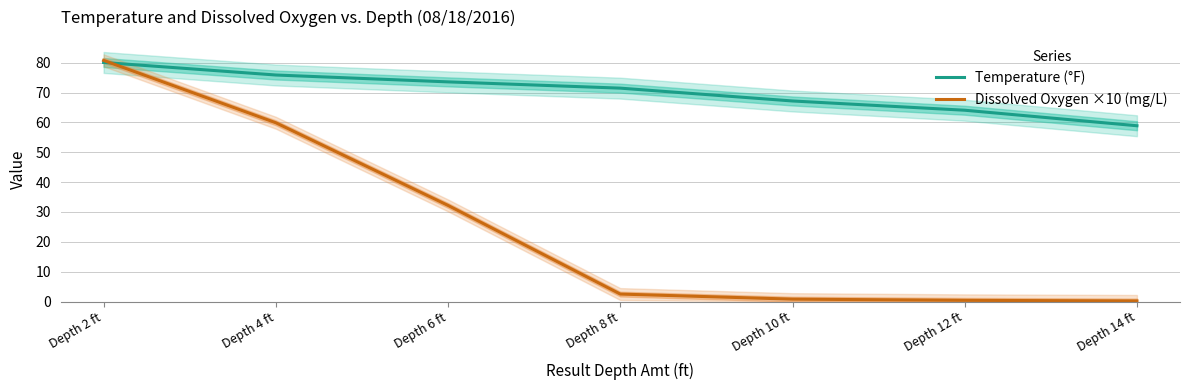

The Temperature (°F) series shows 76.8 at Depth 14 ft. True or false?

False